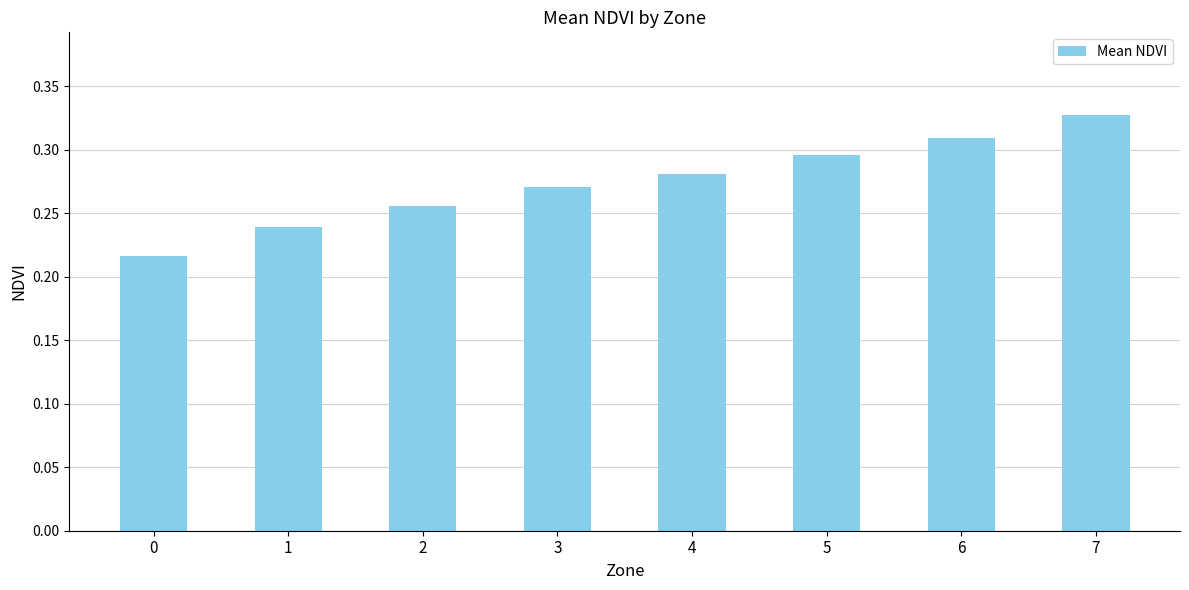

Is it true that the value at 7 is 0.1?

False